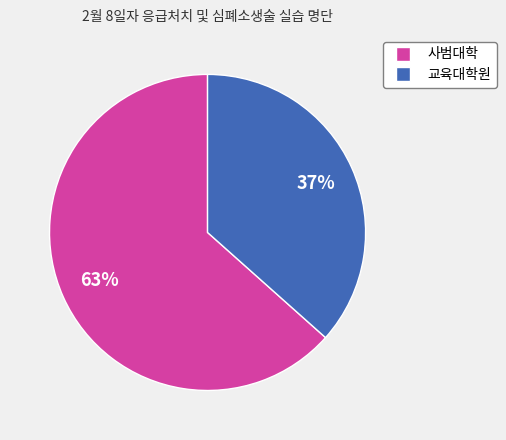

Combined, do 사범대학 and 교육대학원 account for over 50%?

Yes